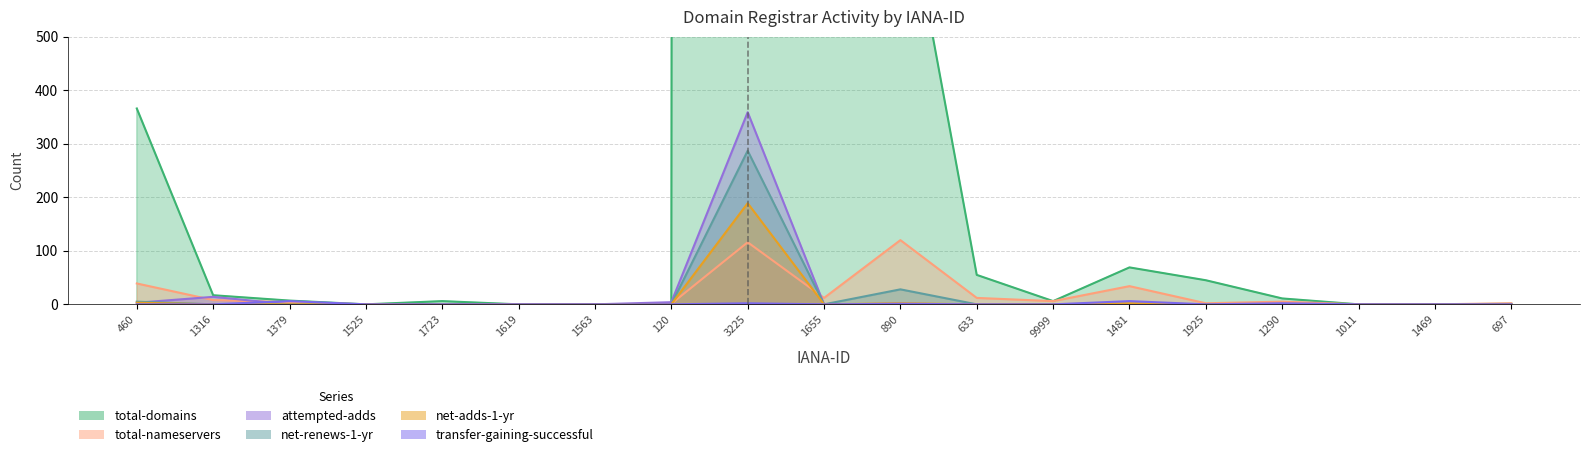

Is the value of total-nameservers at 890 greater than the value of attempted-adds at 1655?

Yes